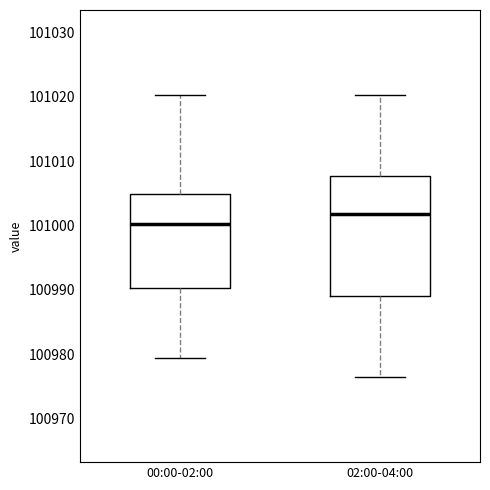

Which box has the highest median line?

02:00-04:00